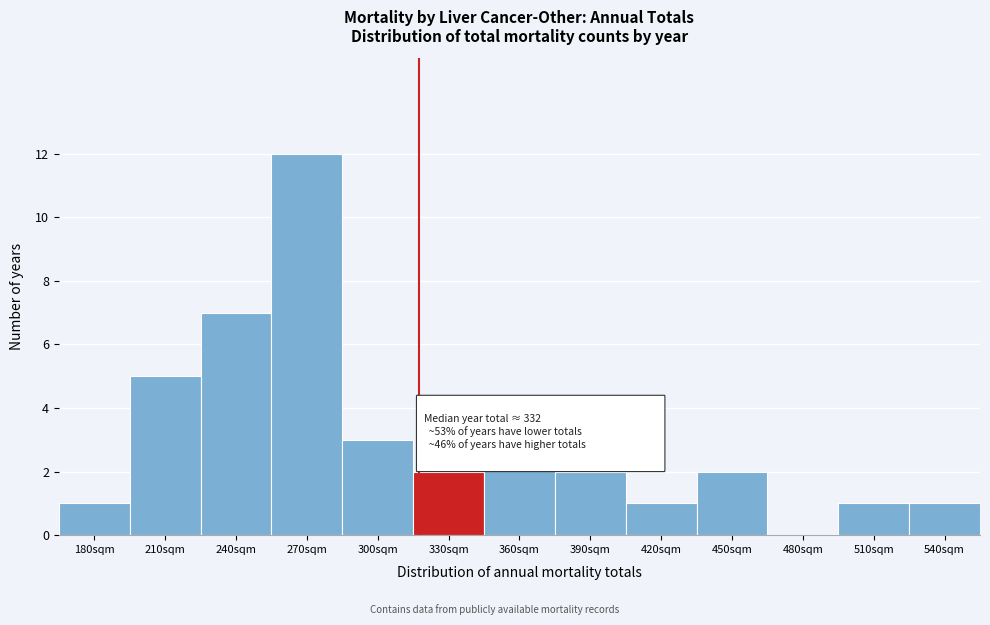

Reading left to right, extract all data points from this chart.

180sqm=1	210sqm=5	240sqm=7	270sqm=12	300sqm=3	330sqm=2	360sqm=3	390sqm=2	420sqm=1	450sqm=2	480sqm=0	510sqm=1	540sqm=1